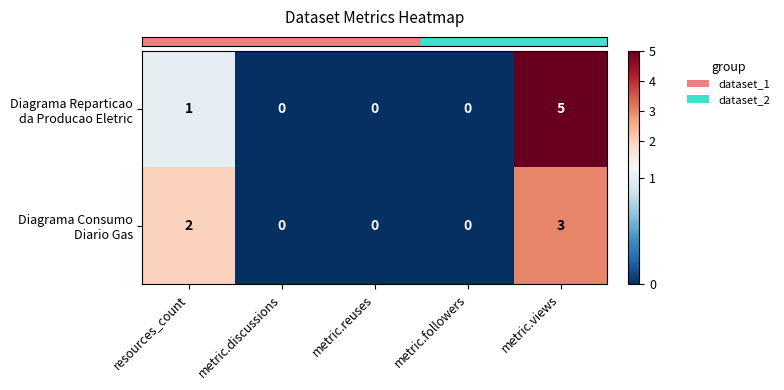

At which category is the sum across all series the highest?

metric.views